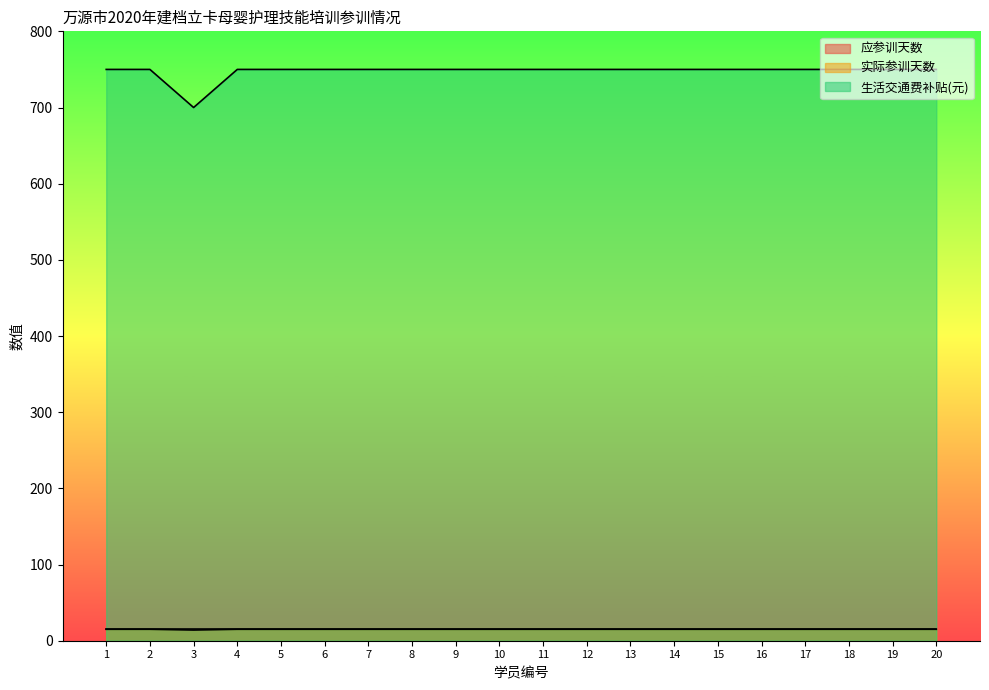

Where is the first local minimum for 实际参训天数?

3